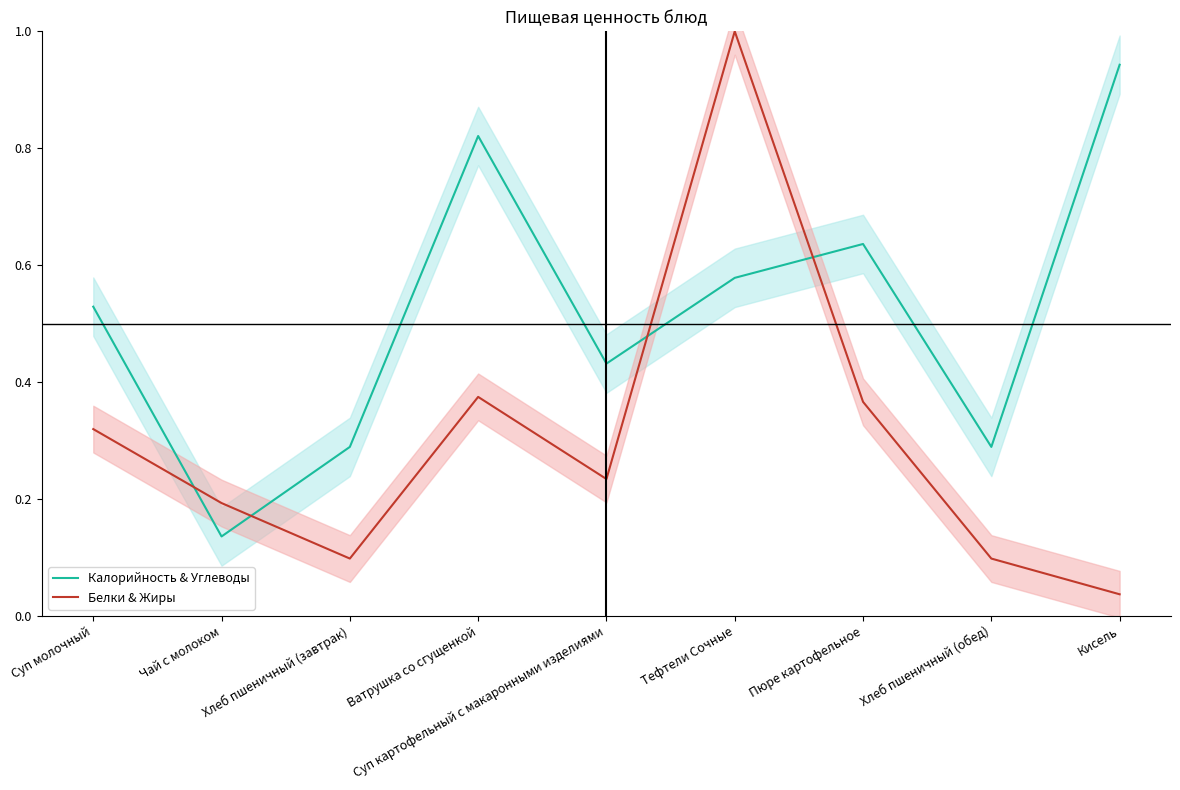

Where is Калорийность & Углеводы nearest to the value 0?

Чай с молоком